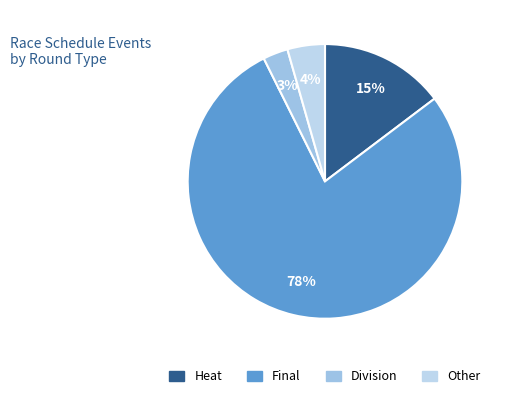

Count the number of slices in the pie.

4